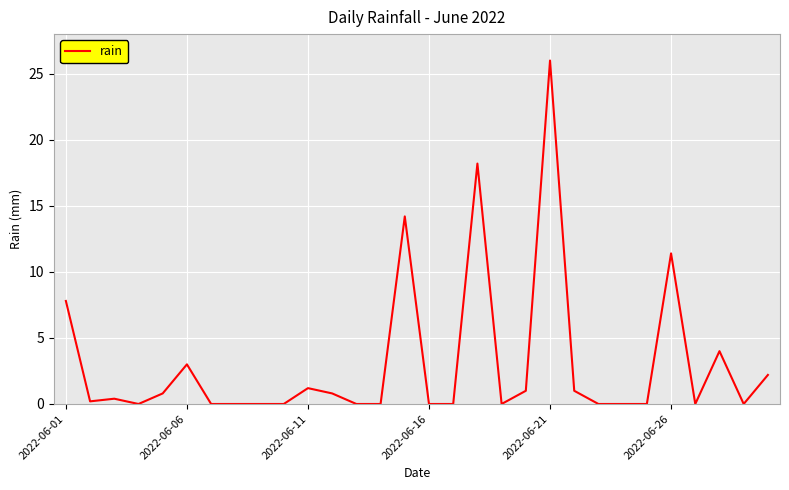

What is the difference between the maximum and minimum values?

26.0